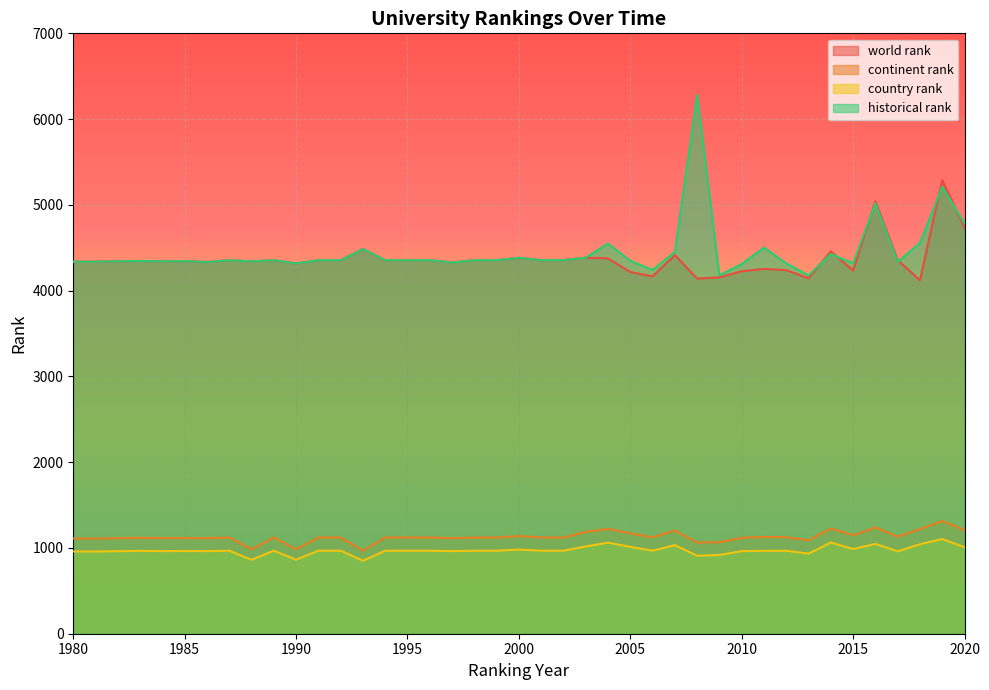

How many interior local peaks does the historical rank series have?

12